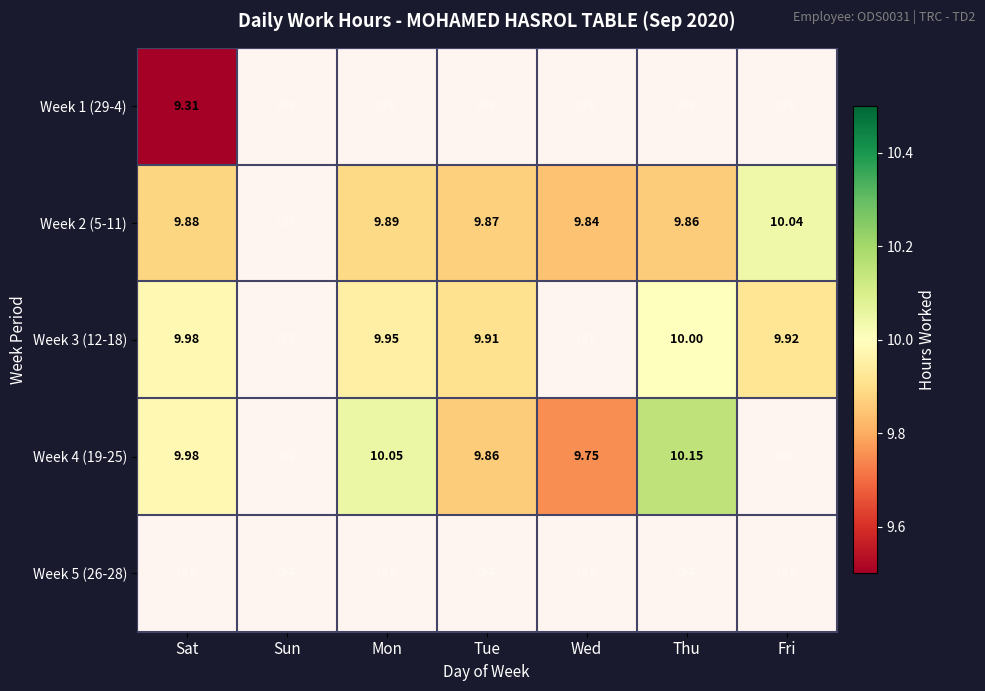

The value of Week 2 (5-11) at Tue is 14.7. True or false?

False